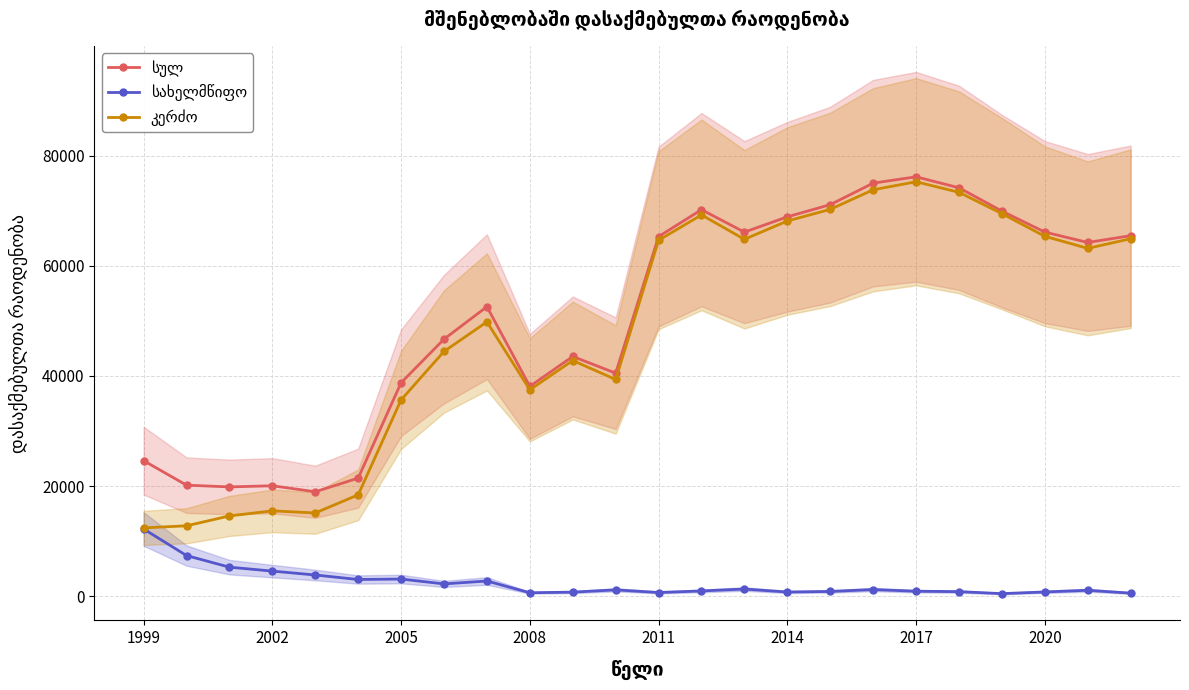

True or false: სულ has a value of 74192 at 19.

True